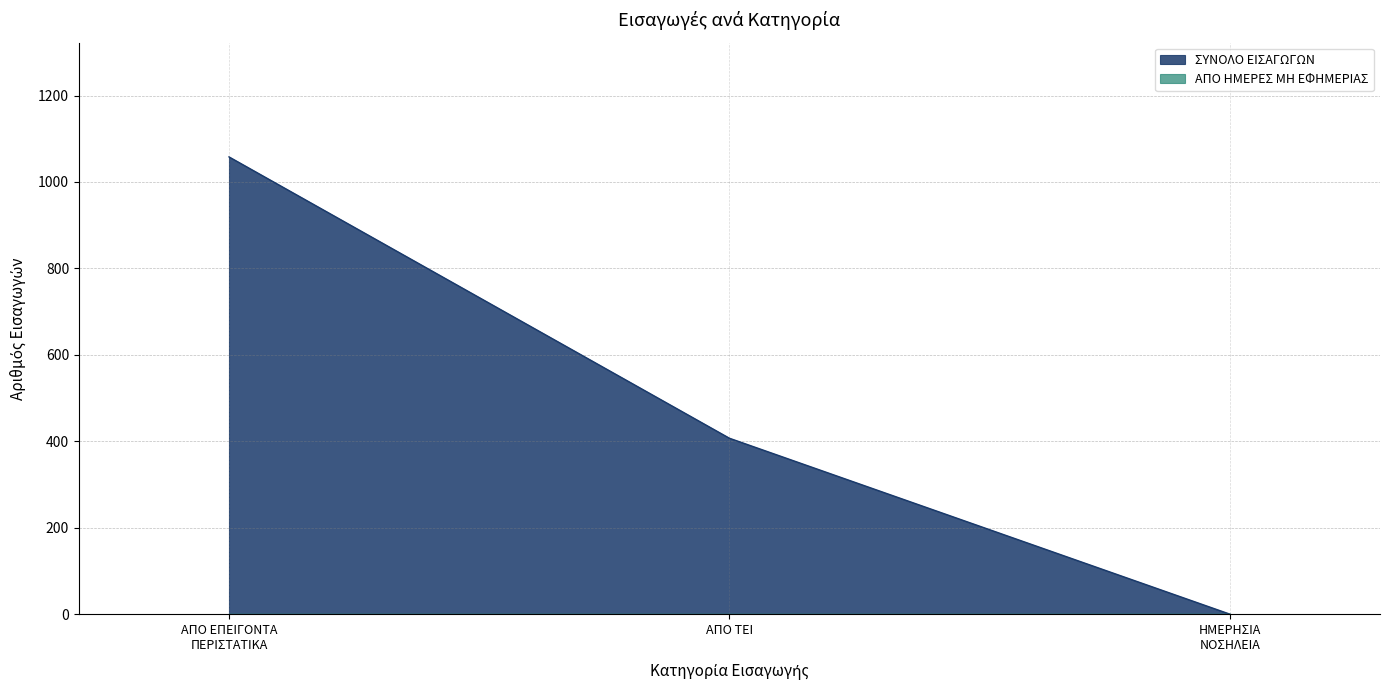

Which series has the largest total across all categories?

ΣΥΝΟΛΟ ΕΙΣΑΓΩΓΩΝ